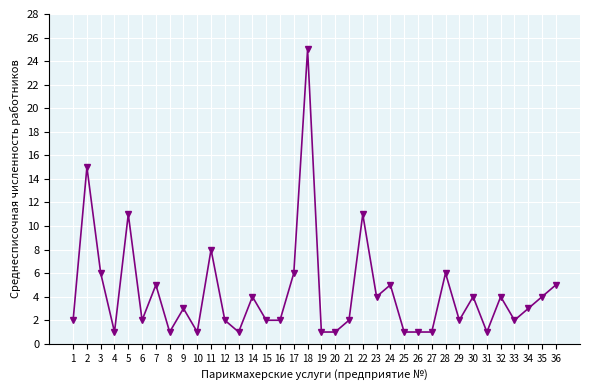

What is the maximum value shown in the chart?

25